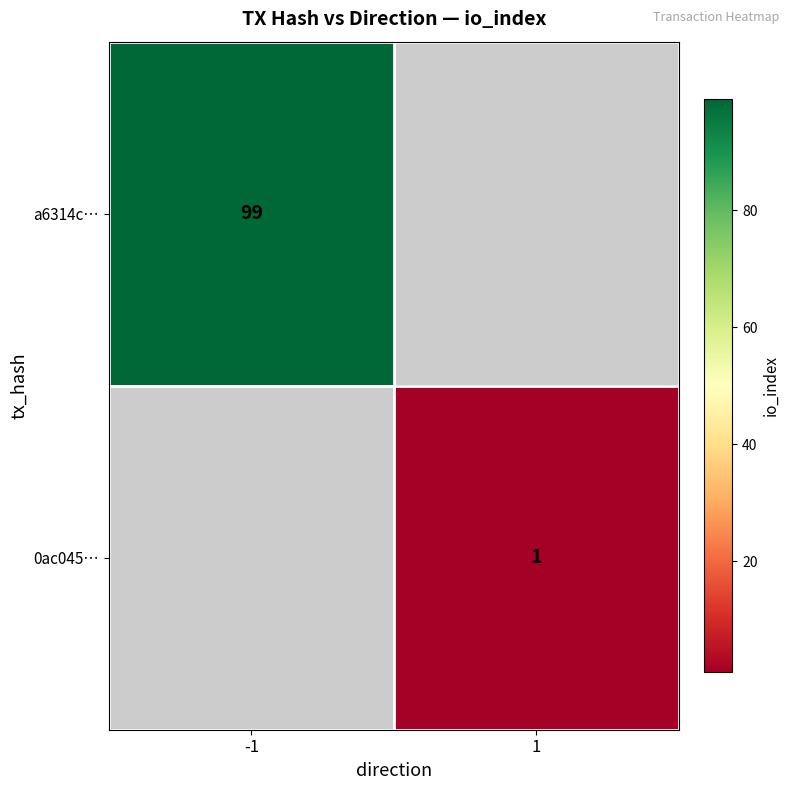

Is the value of a6314c… at -1 greater than the value of 0ac045… at 1?

Yes